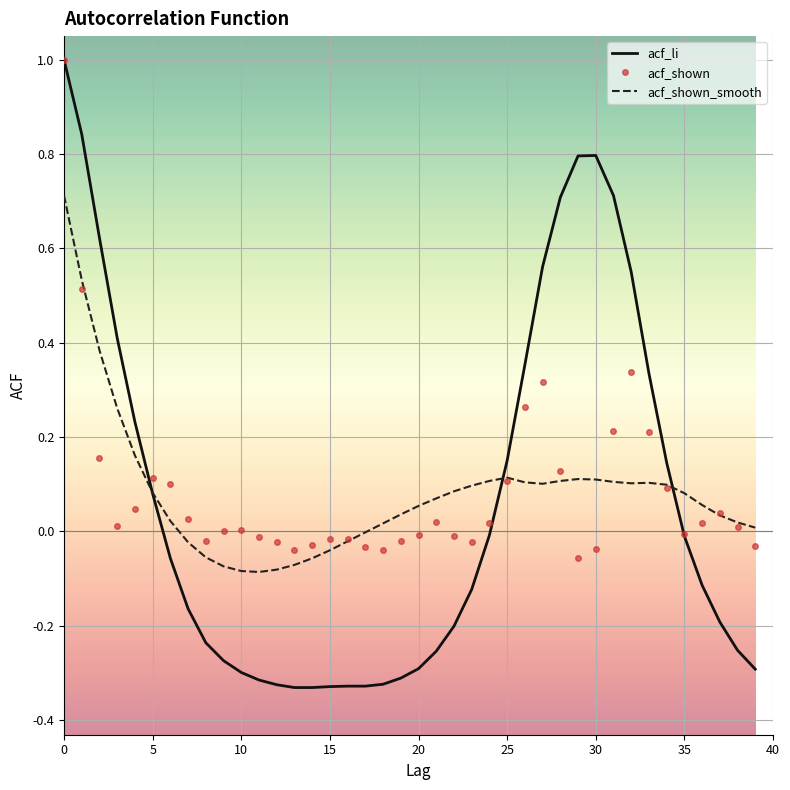

True or false: acf_li and acf_shown_smooth intersect in this chart.

True